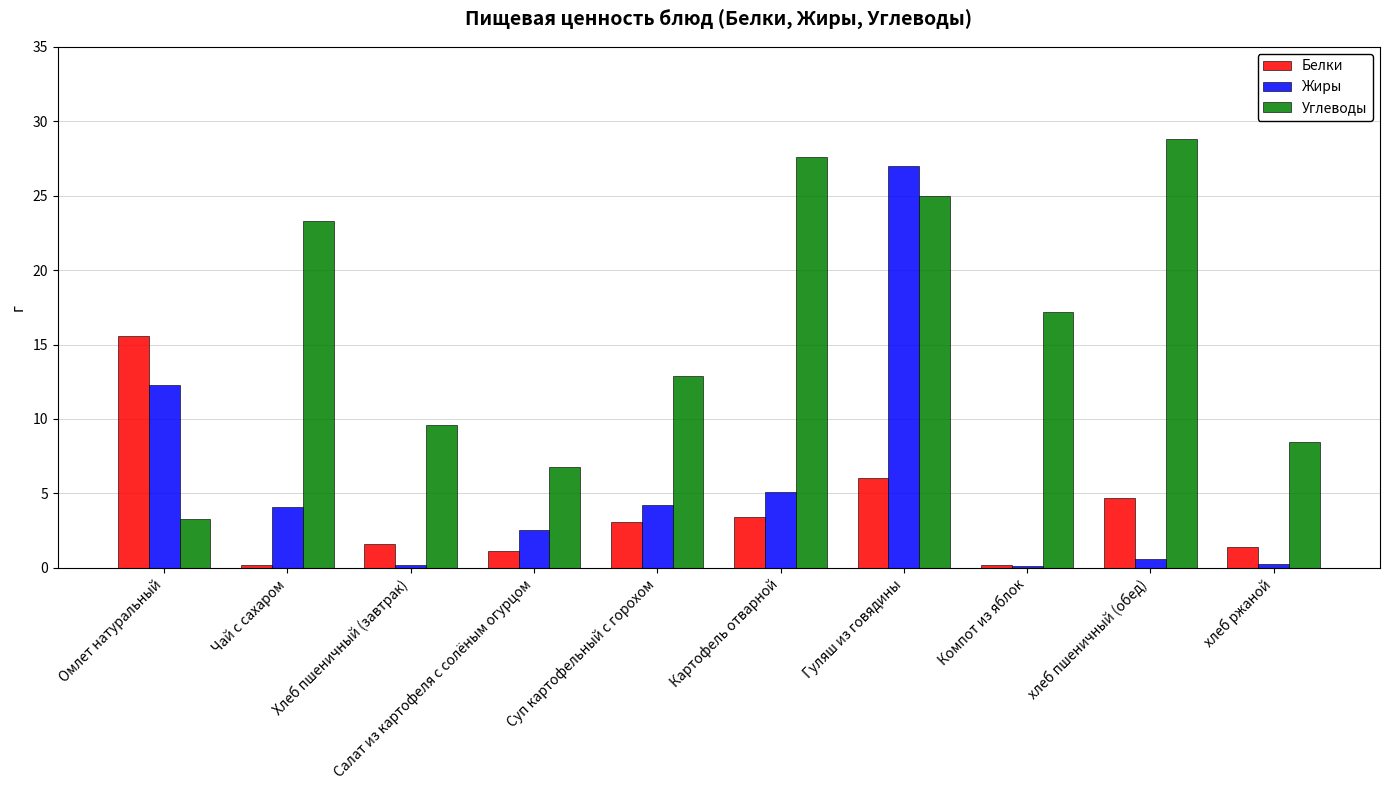

What value does the Белки series have at Салат из картофеля с солёным огурцом?

1.1